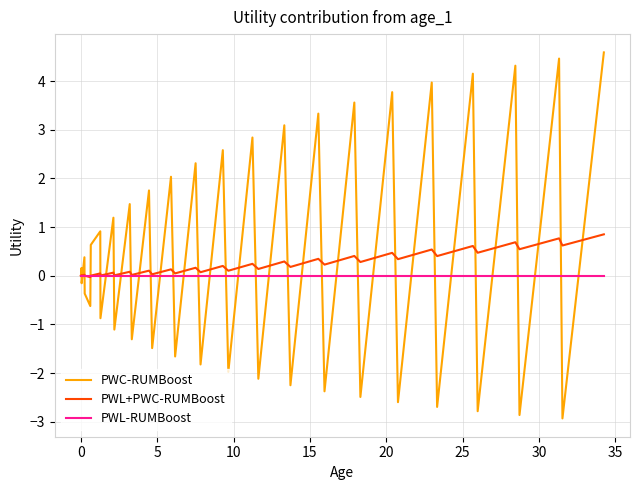

Rank the series by their maximum value, from lowest to highest.

PWL-RUMBoost, PWL+PWC-RUMBoost, PWC-RUMBoost